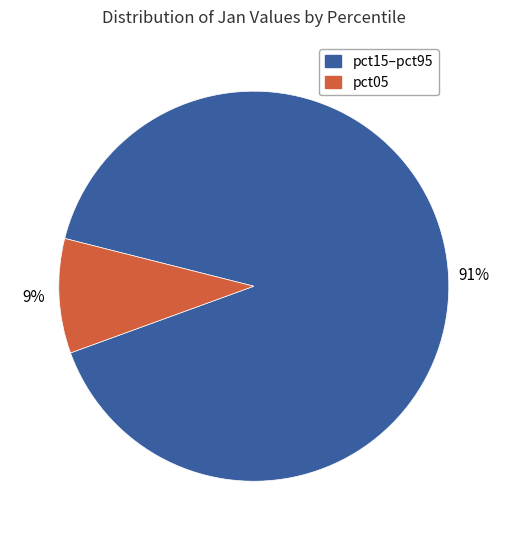

Is there any slice that represents more than half of the pie?

Yes